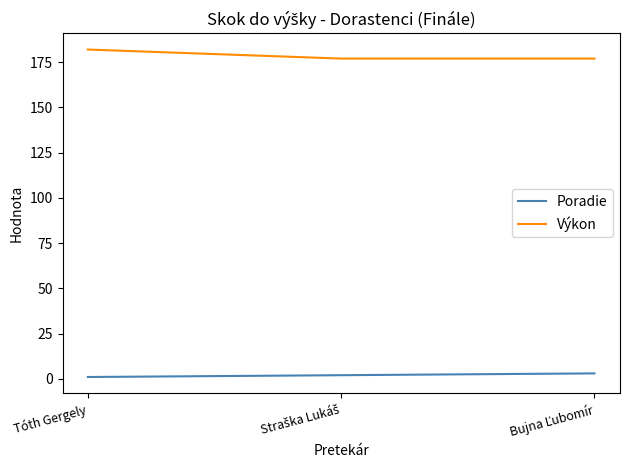

What is the sum of all Výkon values?

536